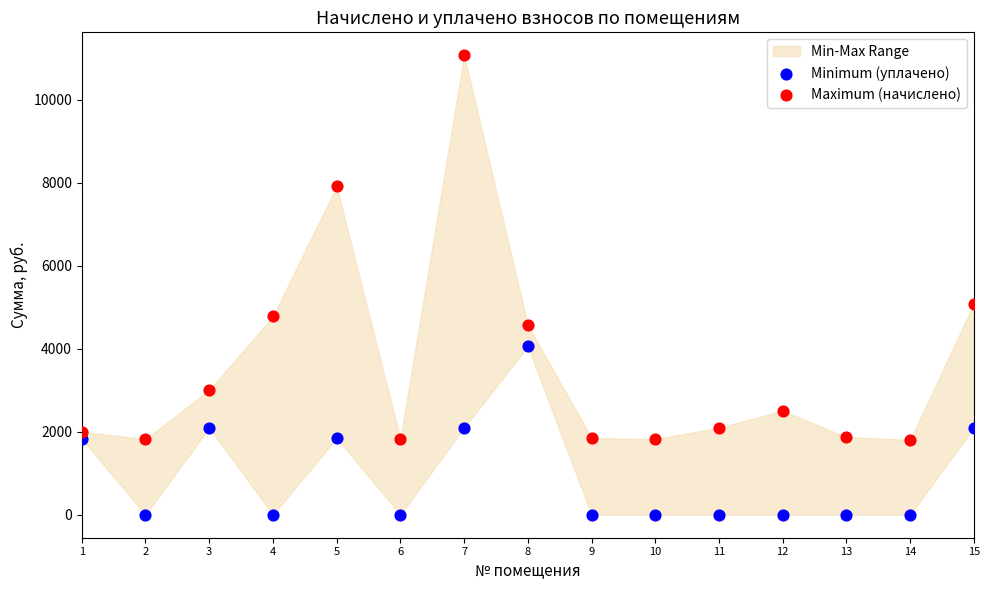

Which series contains the highest Y value?

Maximum (начислено)